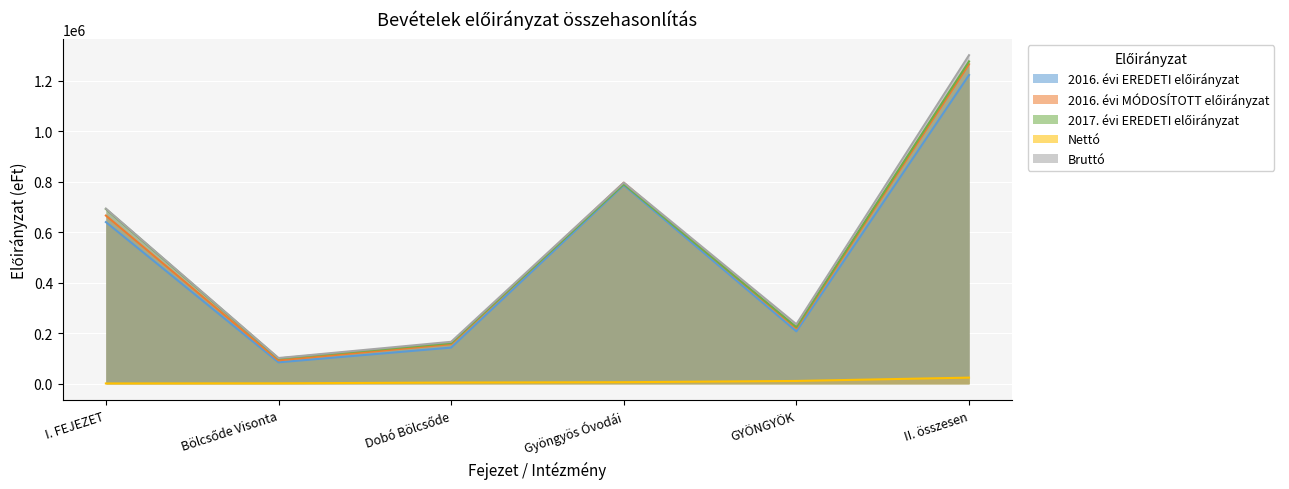

What is the label of the 5th point from the right?

Bölcsőde Visonta